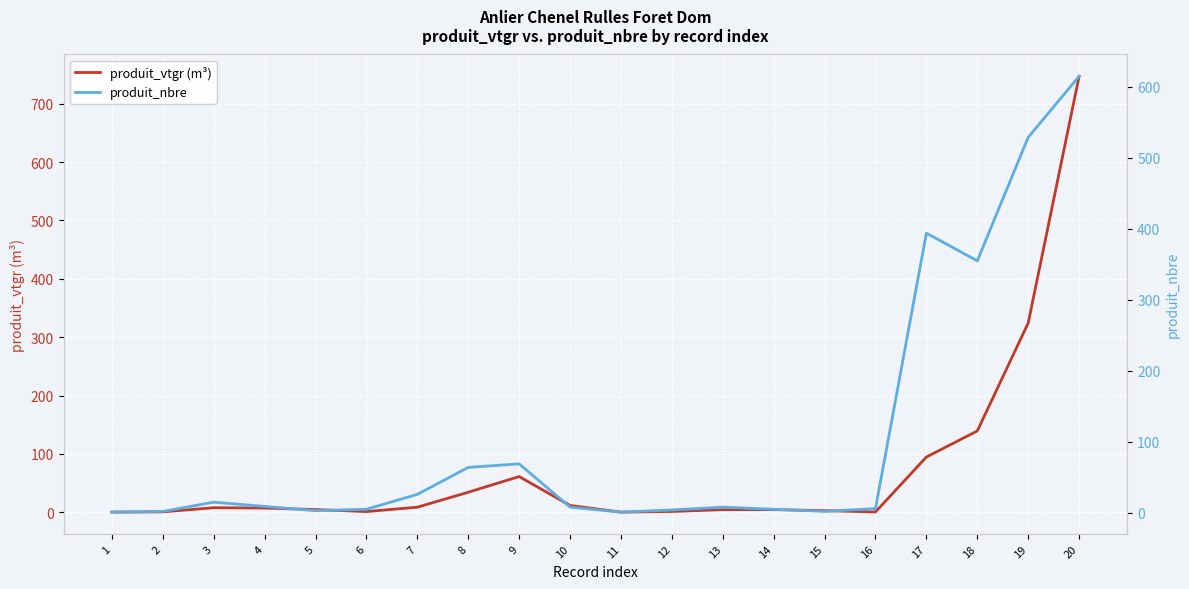

Which series has the largest total across all categories?

produit_nbre